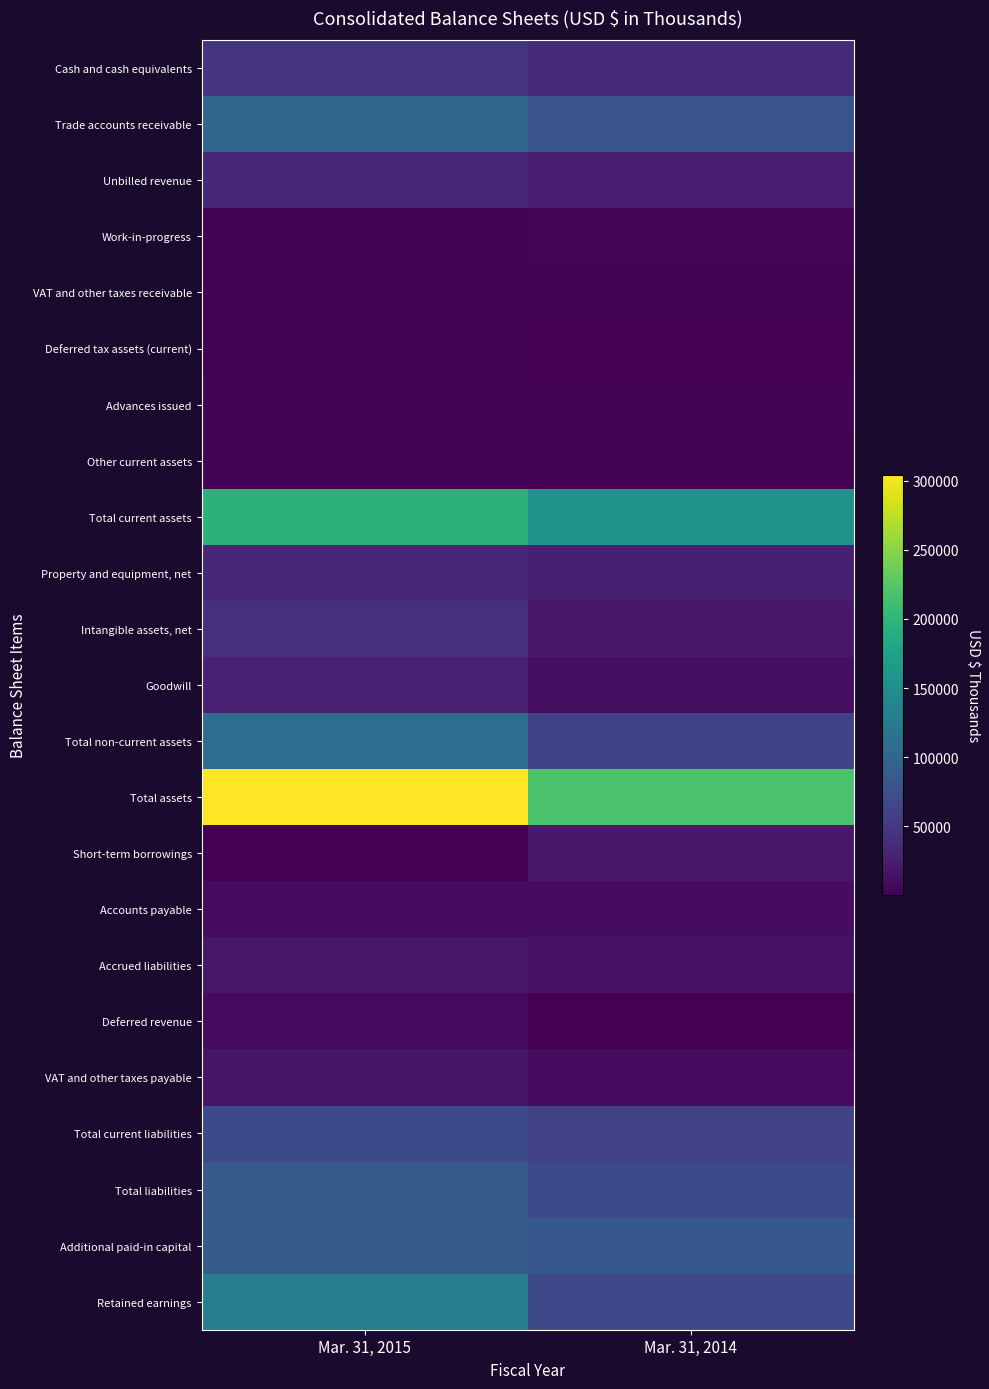

Which has a higher value, Mar. 31, 2015 or Mar. 31, 2014?

Mar. 31, 2015